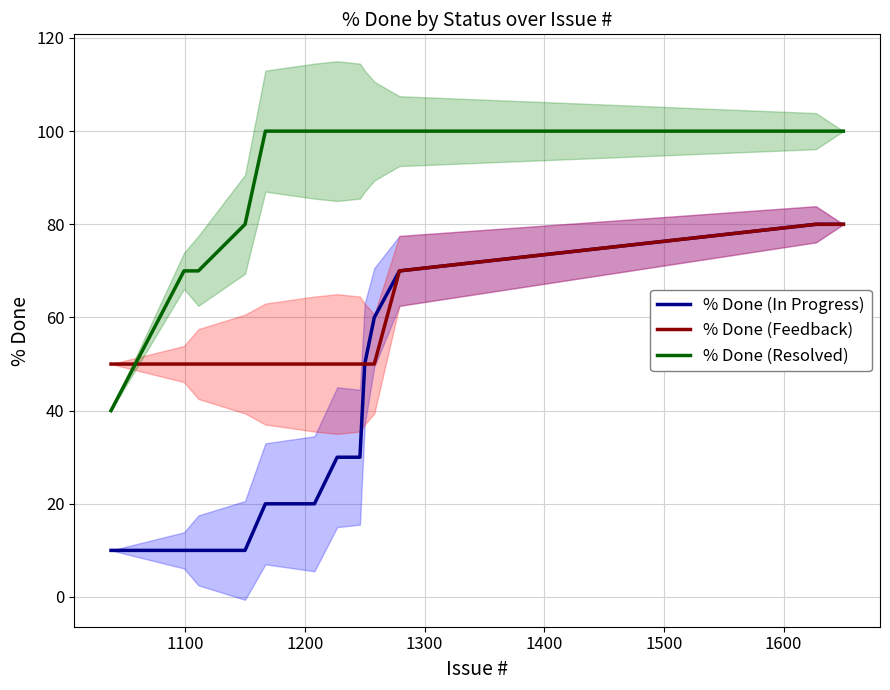

Reading left to right, what are all the values shown in this chart?

% Done (In Progress): 10	10	10	10	20	20	30	30	50	60	70	80	80
% Done (Feedback): 50	50	50	50	50	50	50	50	50	50	70	80	80
% Done (Resolved): 40	70	70	80	100	100	100	100	100	100	100	100	100